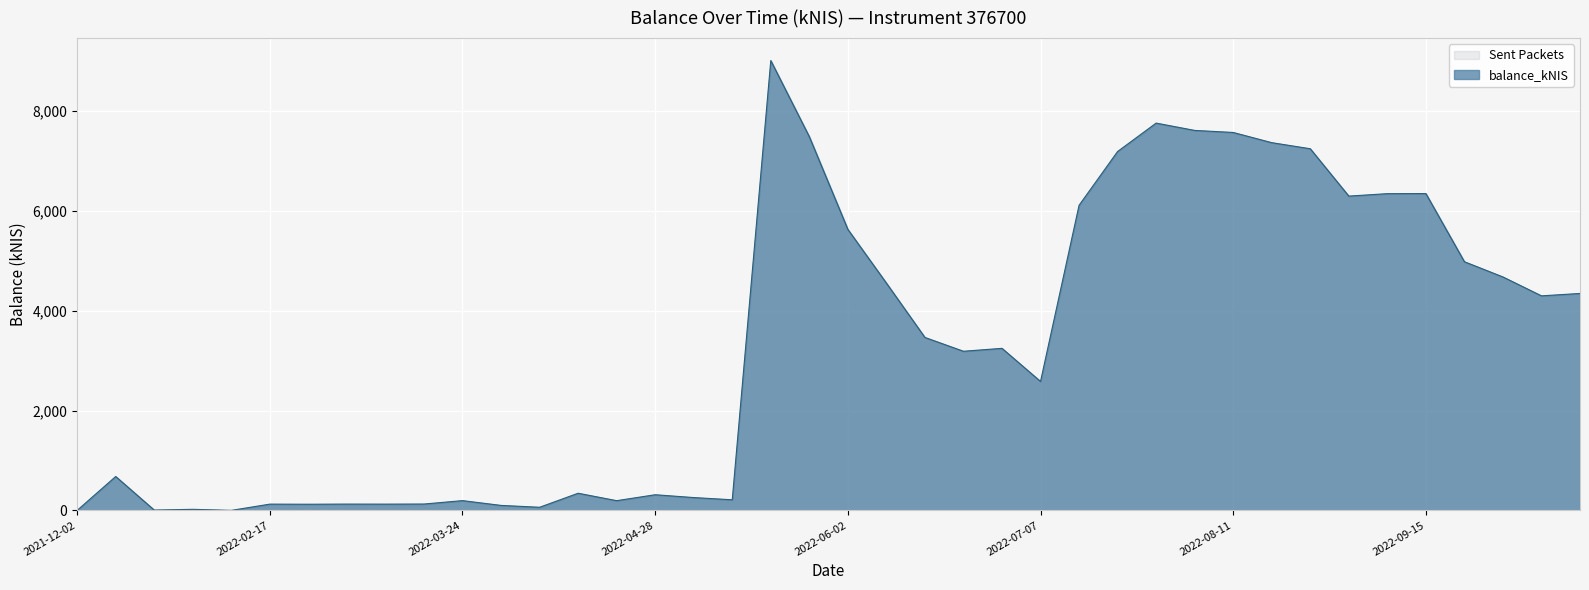

Where does the data first go above 3244?

2022-05-19